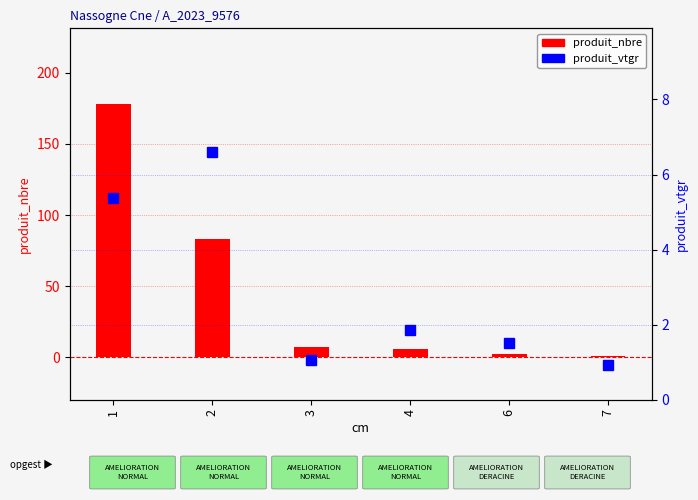

Reading left to right, what are all the values shown in this chart?

produit_nbre: 1=178.0	2=83.0	3=7.0	4=6.0	6=2.0	7=1.0
produit_vtgr: 1=5.4	2=6.6	3=1.1	4=1.8	6=1.5	7=0.9